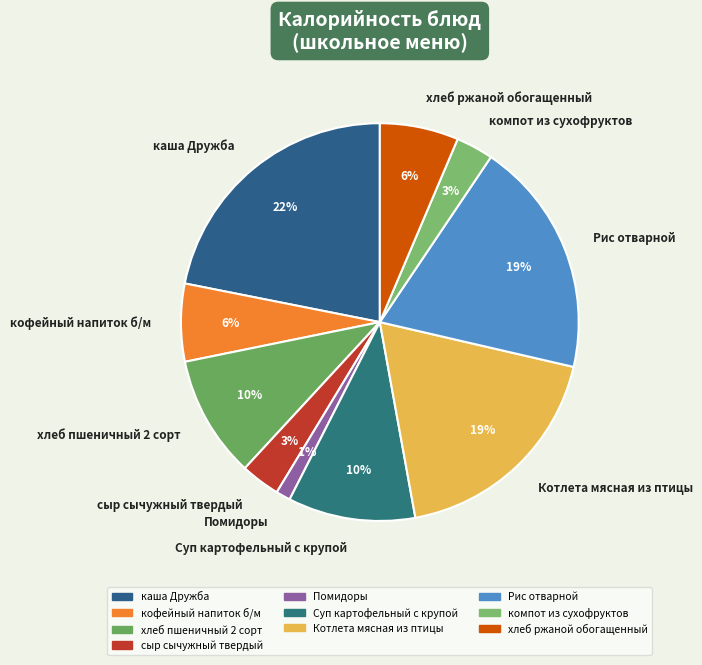

What is the ratio of the value at Рис отварной to the value at Котлета мясная из птицы?

1.0